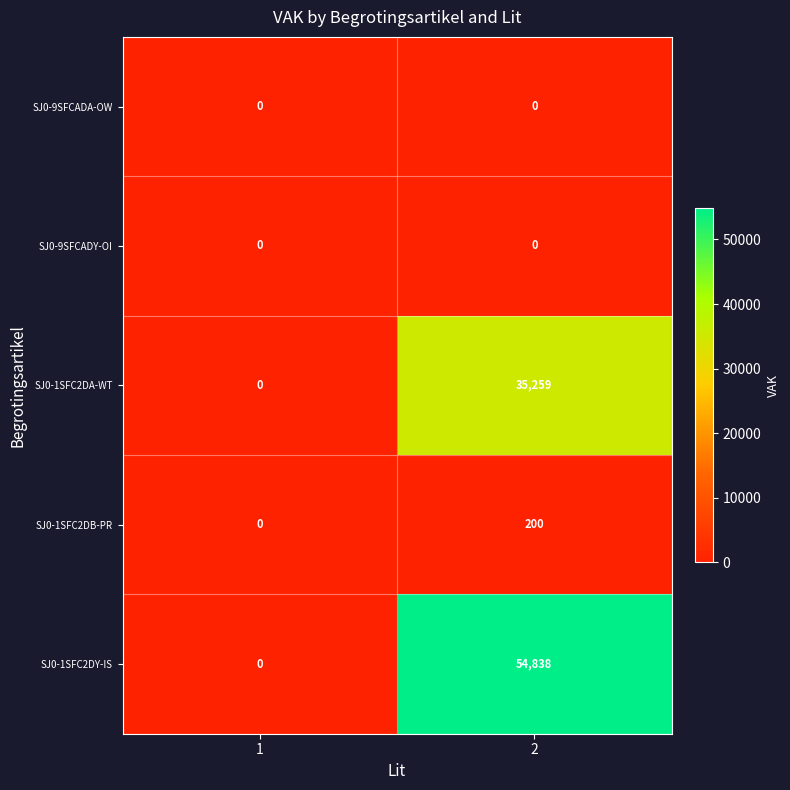

How many categories are shown in the chart?

2